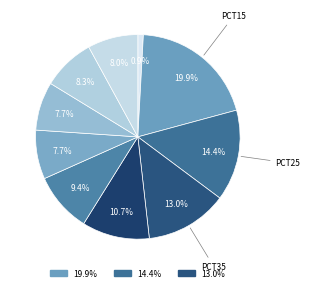

How many segments does this pie chart have?

10